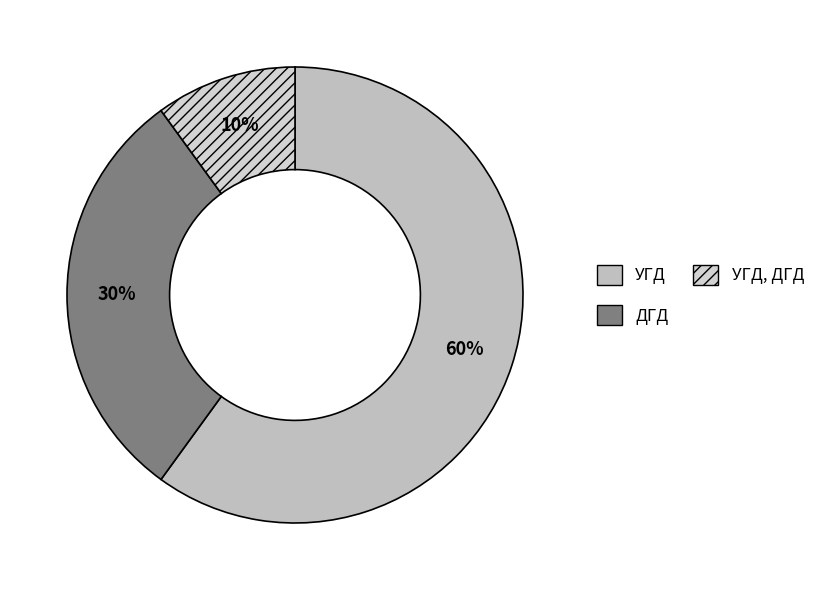

What is the smallest slice in the pie chart?

УГД, ДГД